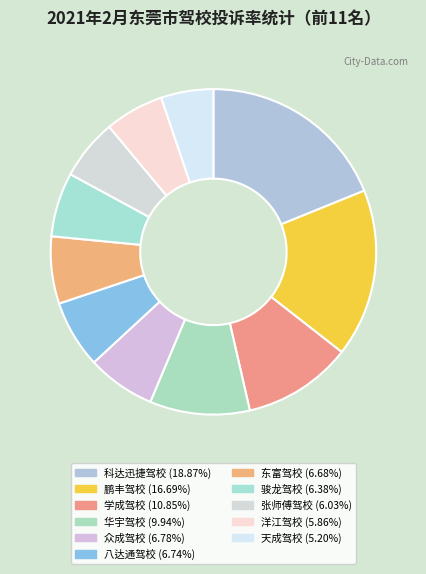

What percentage is NOT represented by 学成驾校?

89.2%